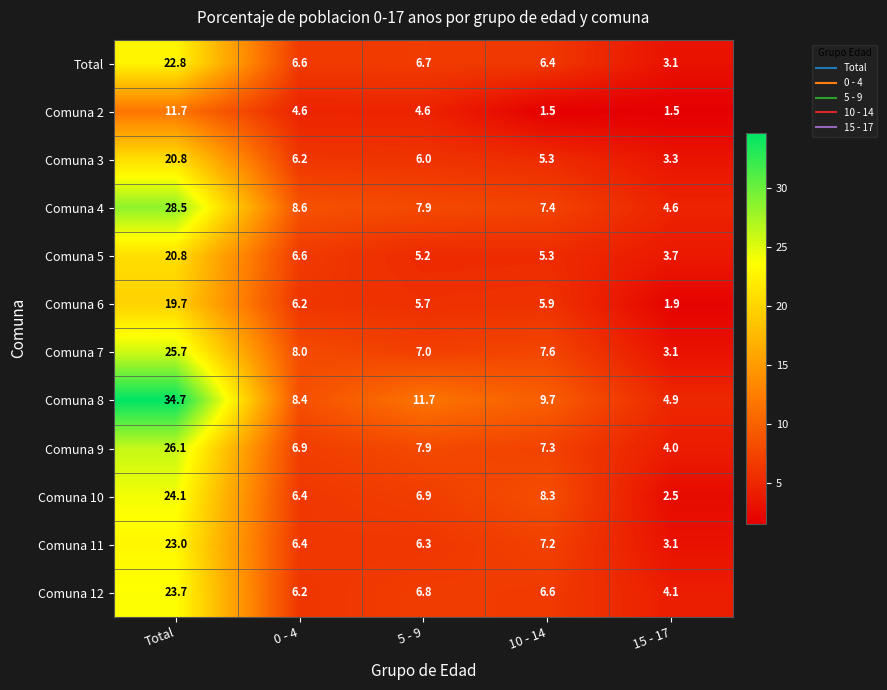

Rank the categories by Comuna 10 value from lowest to highest.

15 - 17, 0 - 4, 5 - 9, 10 - 14, Total